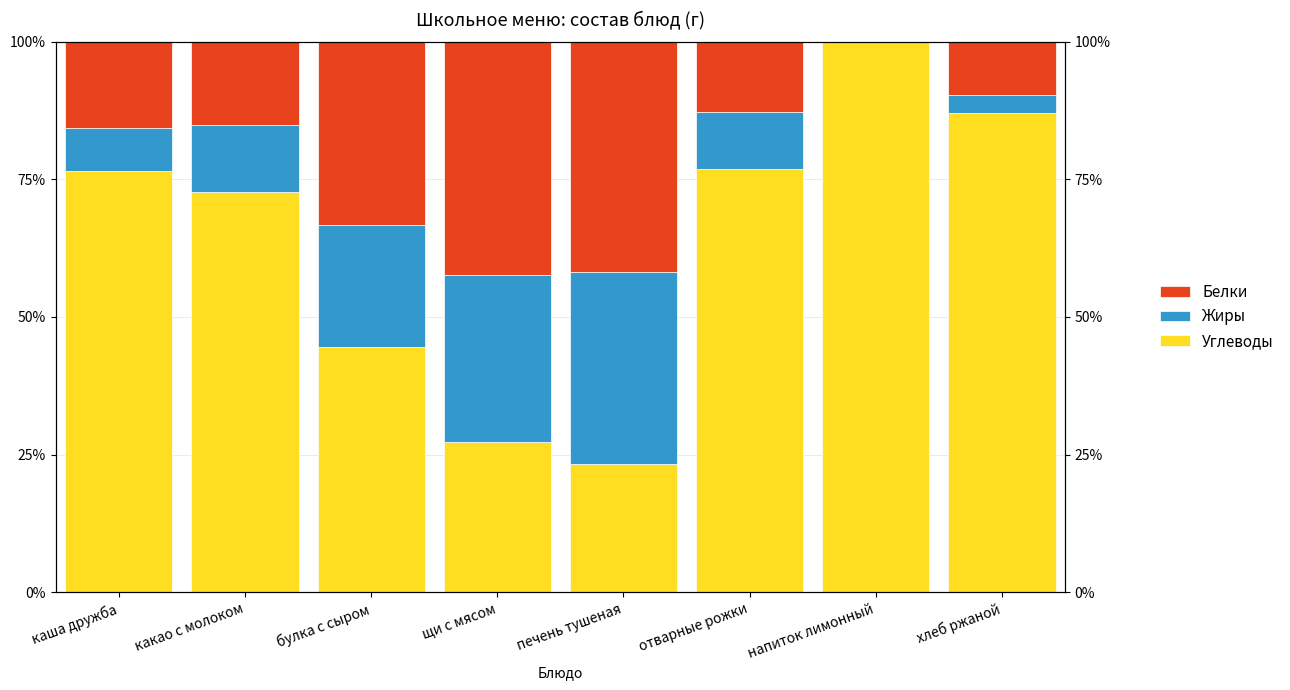

How many series are shown in this chart?

3